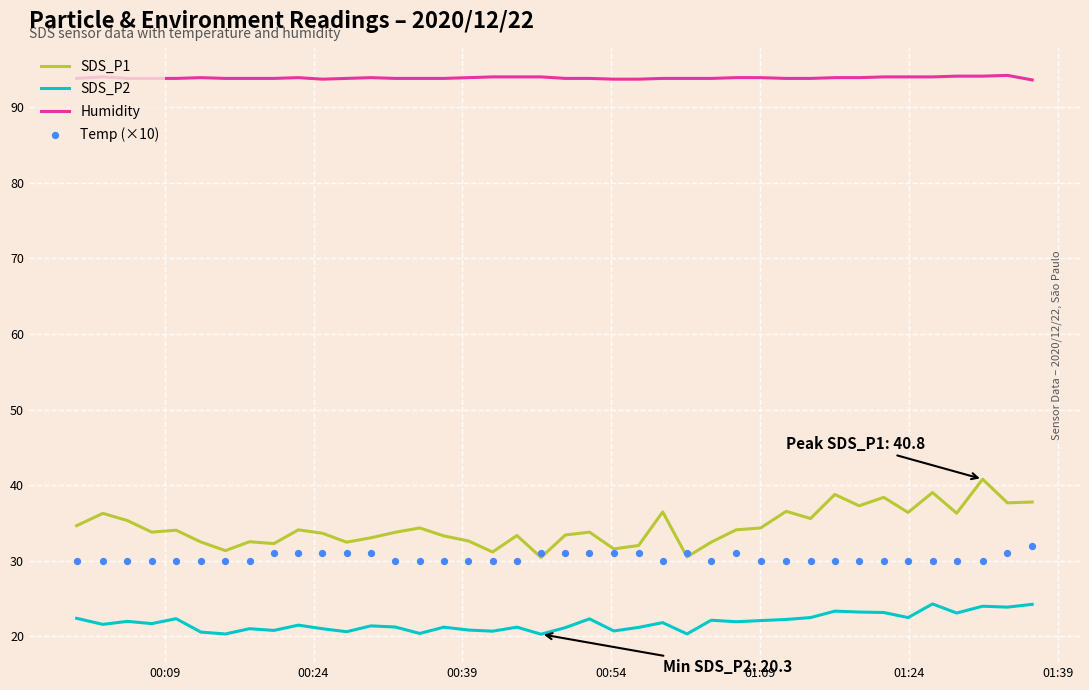

Which series reaches the maximum Y coordinate?

Humidity